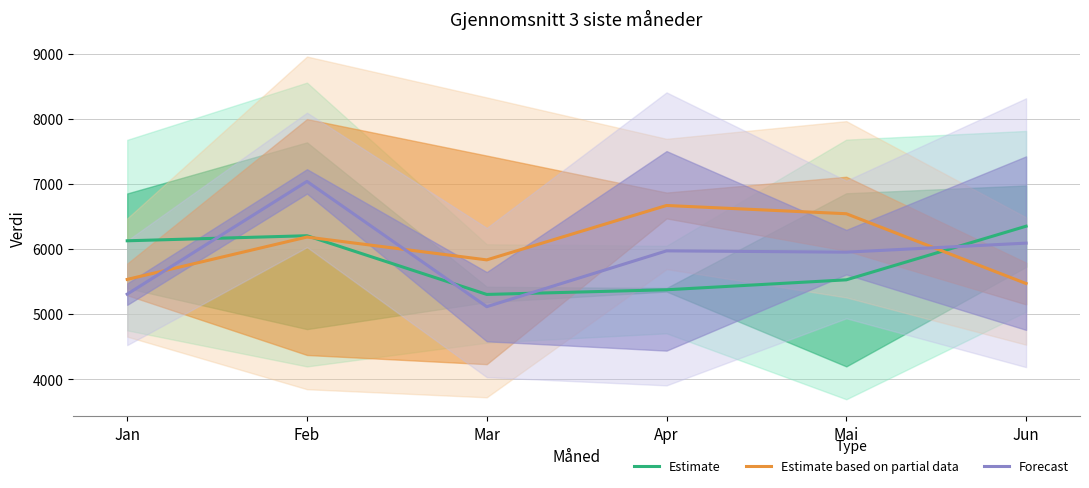

Which category has the highest value across all series?

Feb